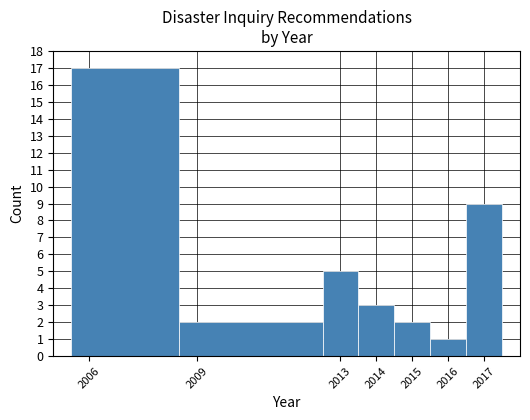

Reading left to right, list every bar in this chart as the range it spans on the x-axis followed by its height. The values are not printed on the chart, so give them approximately, as read against the axis.

2005.5 to 2008.5: 17
2008.5 to 2012.5: 2
2012.5 to 2013.5: 5
2013.5 to 2014.5: 3
2014.5 to 2015.5: 2
2015.5 to 2016.5: 1
2016.5 to 2017.5: 9